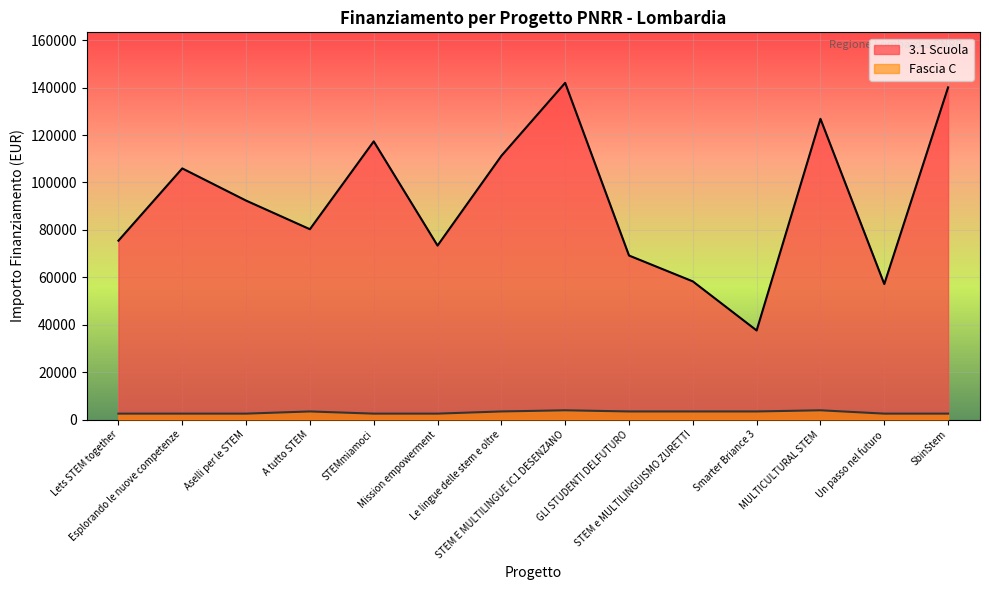

Which series has the widest spread of values?

3.1 Scuola